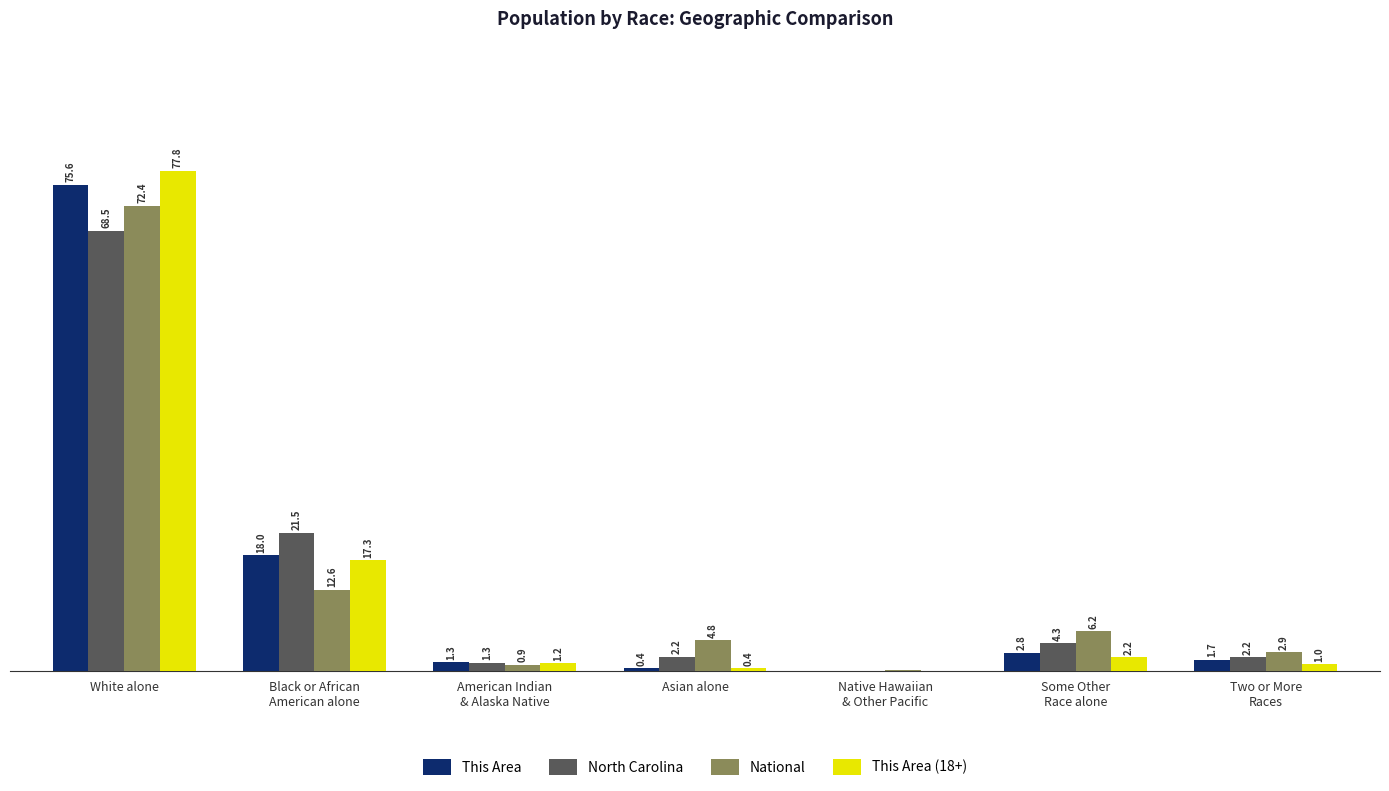

Does the chart contain stacked bars?

No